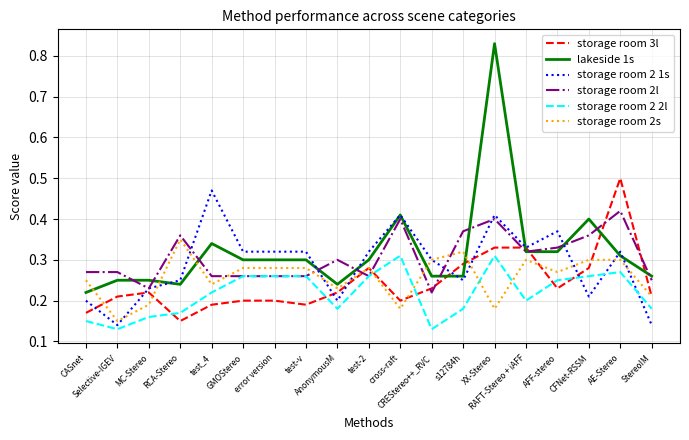

Is it true that storage room 2 1s equals 0.3 at GMOStereo?

True